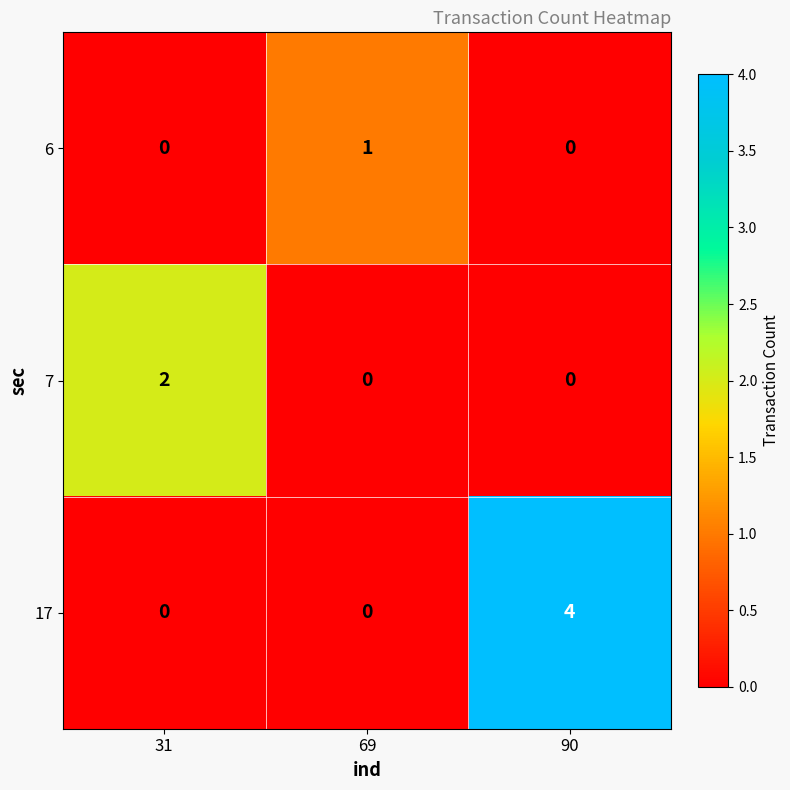

Which series changed the most between 31 and 90?

17